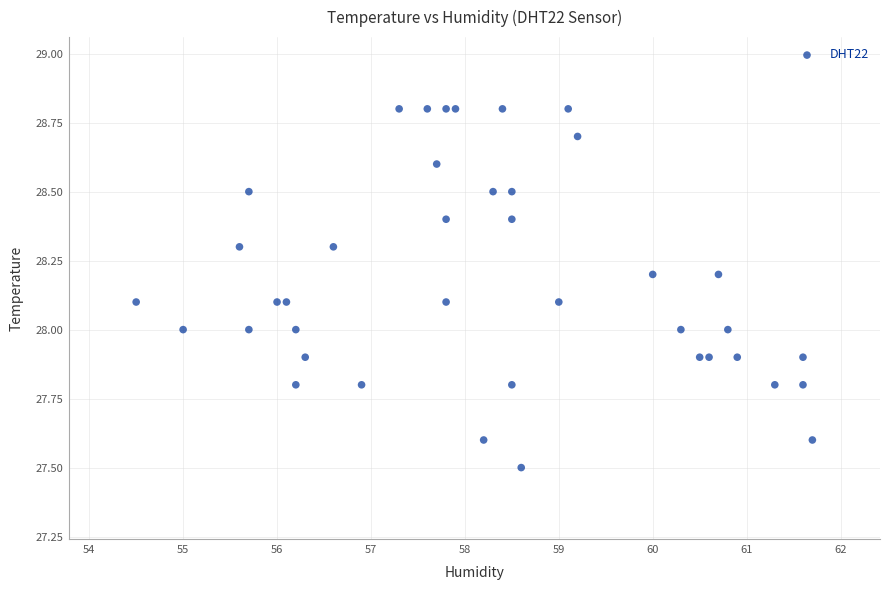

What is the range of X values (max minus min)?

7.2